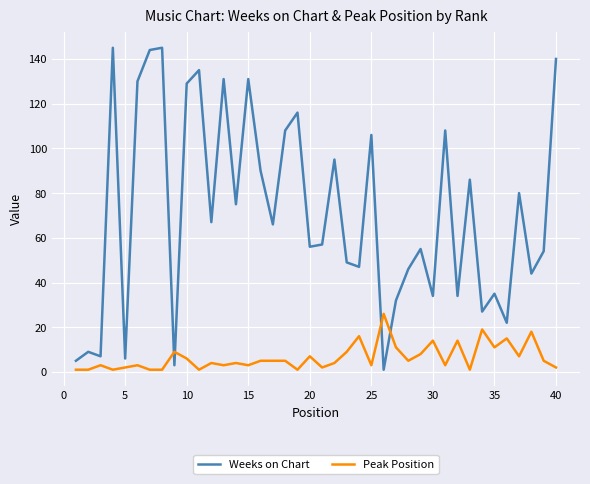

Does the chart have visible grid lines?

Yes